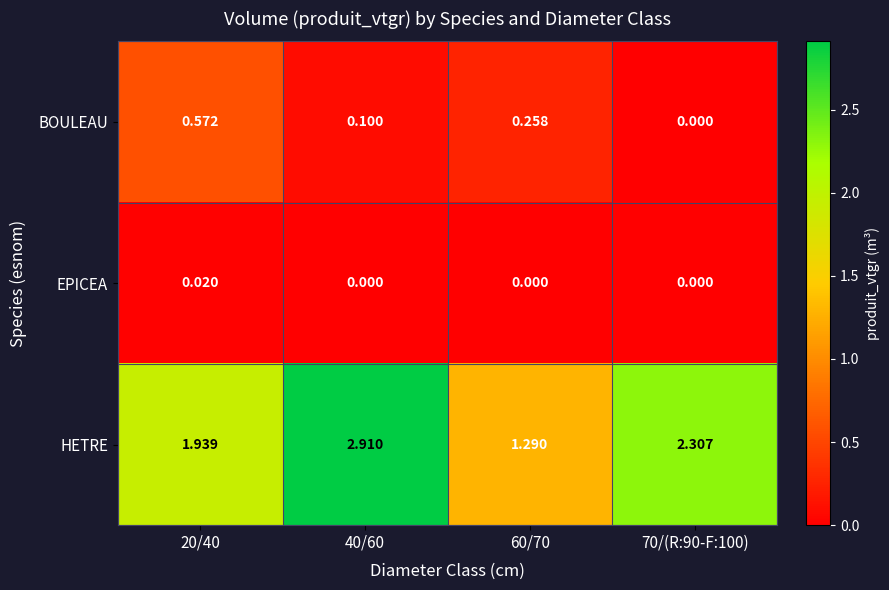

Which series changed the most between 20/40 and 60/70?

HETRE